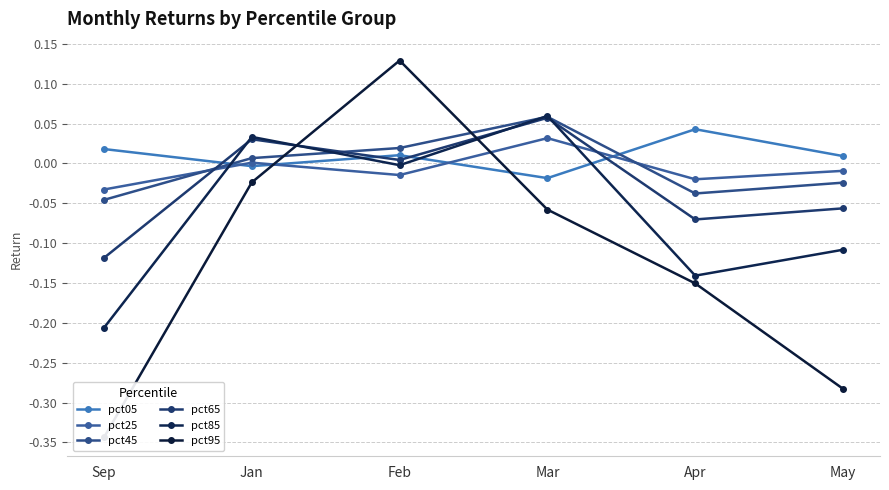

Does the chart have visible grid lines?

Yes